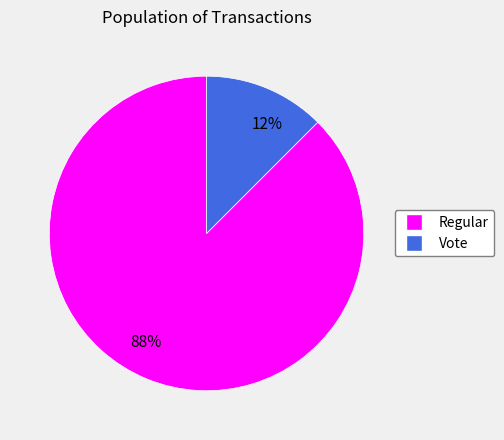

Combined, do Regular and Vote account for over 50%?

Yes